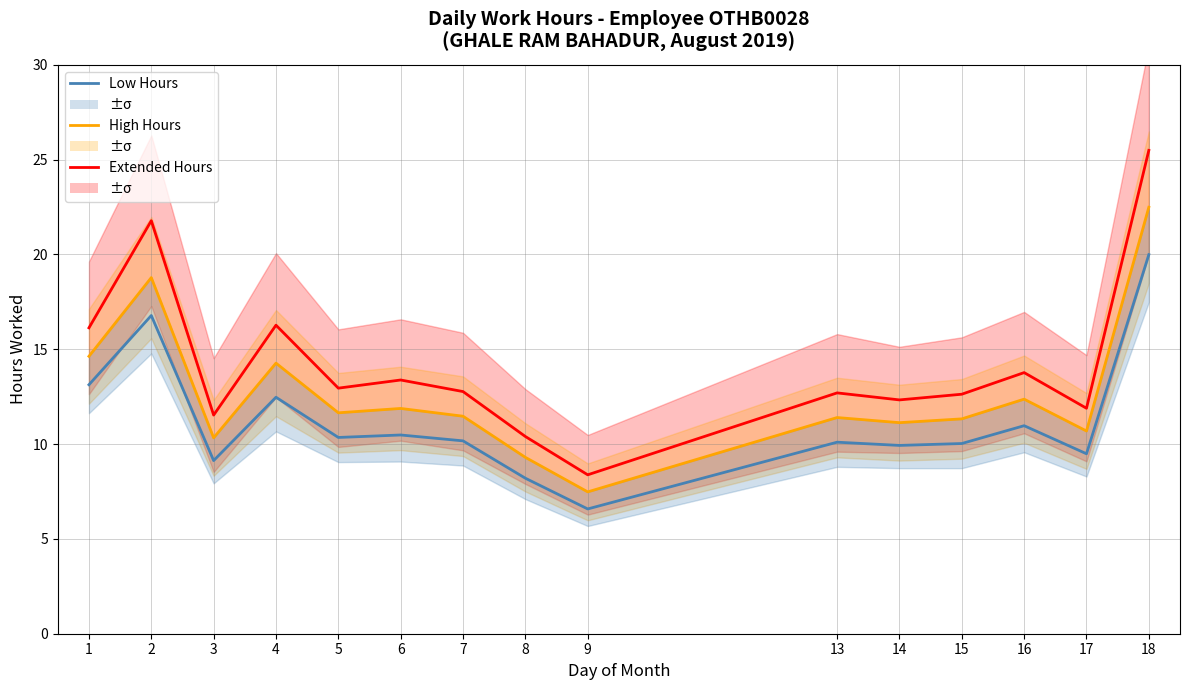

Reading left to right, transcribe all the data shown in this chart.

Extended Hours: 1=16.1	2=21.8	3=11.5	4=16.3	5=12.9	6=13.4	7=12.8	8=10.4	9=8.4	13=12.7	14=12.3	15=12.6	16=13.8	17=11.9	18=25.5
High Hours: 1=14.6	2=18.8	3=10.3	4=14.3	5=11.7	6=11.9	7=11.5	8=9.3	9=7.5	13=11.4	14=11.1	15=11.3	16=12.4	17=10.7	18=22.5
Low Hours: 1=13.1	2=16.8	3=9.1	4=12.5	5=10.3	6=10.5	7=10.2	8=8.2	9=6.6	13=10.1	14=9.9	15=10.0	16=11.0	17=9.5	18=20.0